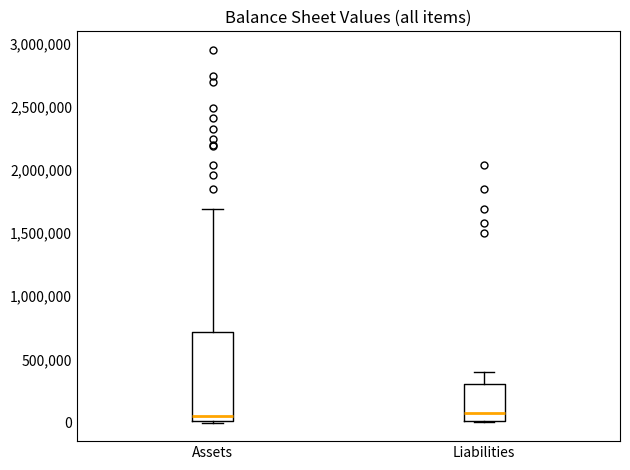

Reading left to right, read every box against the y-axis: the position of its median line, the range the box covers, and the ends of its whiskers. The values are not printed on the chart, so give them approximately, as read against the axis.

Assets: median 50000, box 0 to 700000, whiskers 0 to 1700000
Liabilities: median 100000, box 0 to 300000, whiskers 0 to 400000